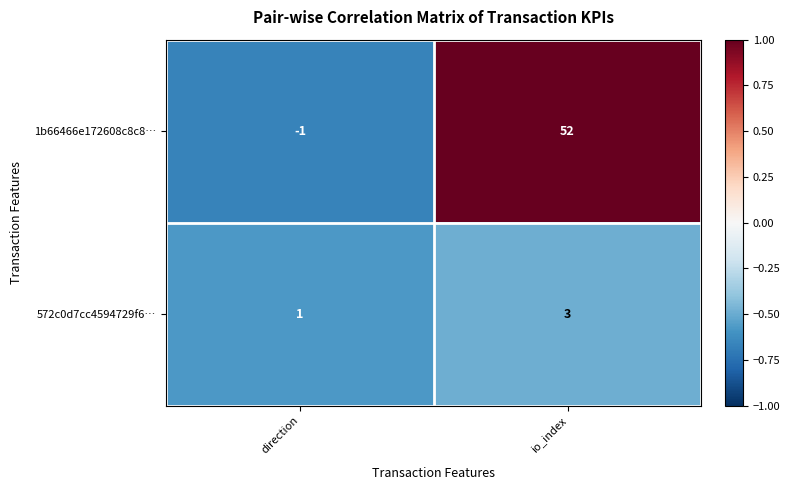

What is the greatest value displayed?

52